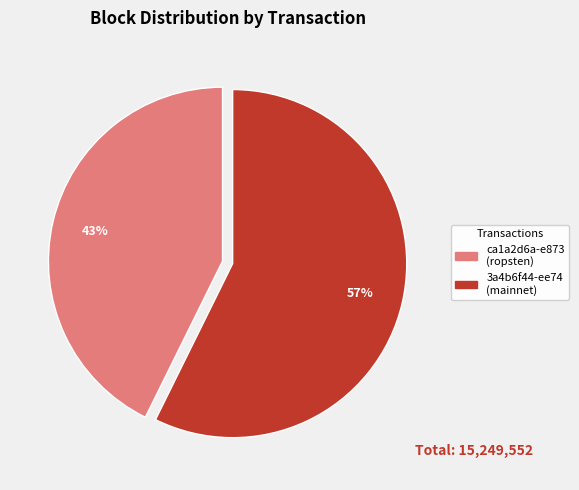

To the nearest percent, what percentage of the pie is 3a4b6f44-ee74 (mainnet)?

57%